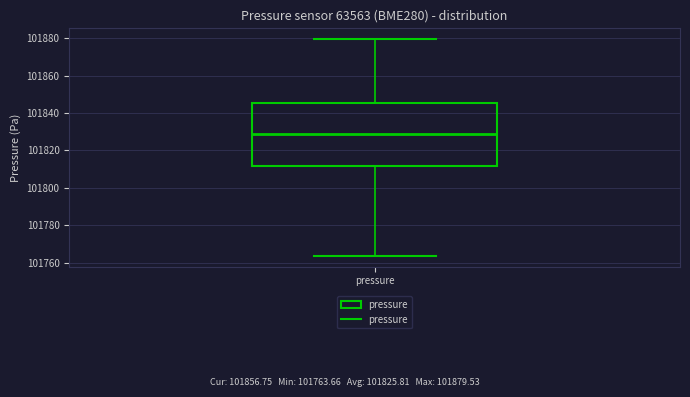

Read this box plot against the y-axis: the position of the median line, the range covered by the box, and the ends of both whiskers. The values are not printed on the chart, so give them approximately, as read against the axis.

median 101828, box 101812 to 101846, whiskers 101764 to 101880